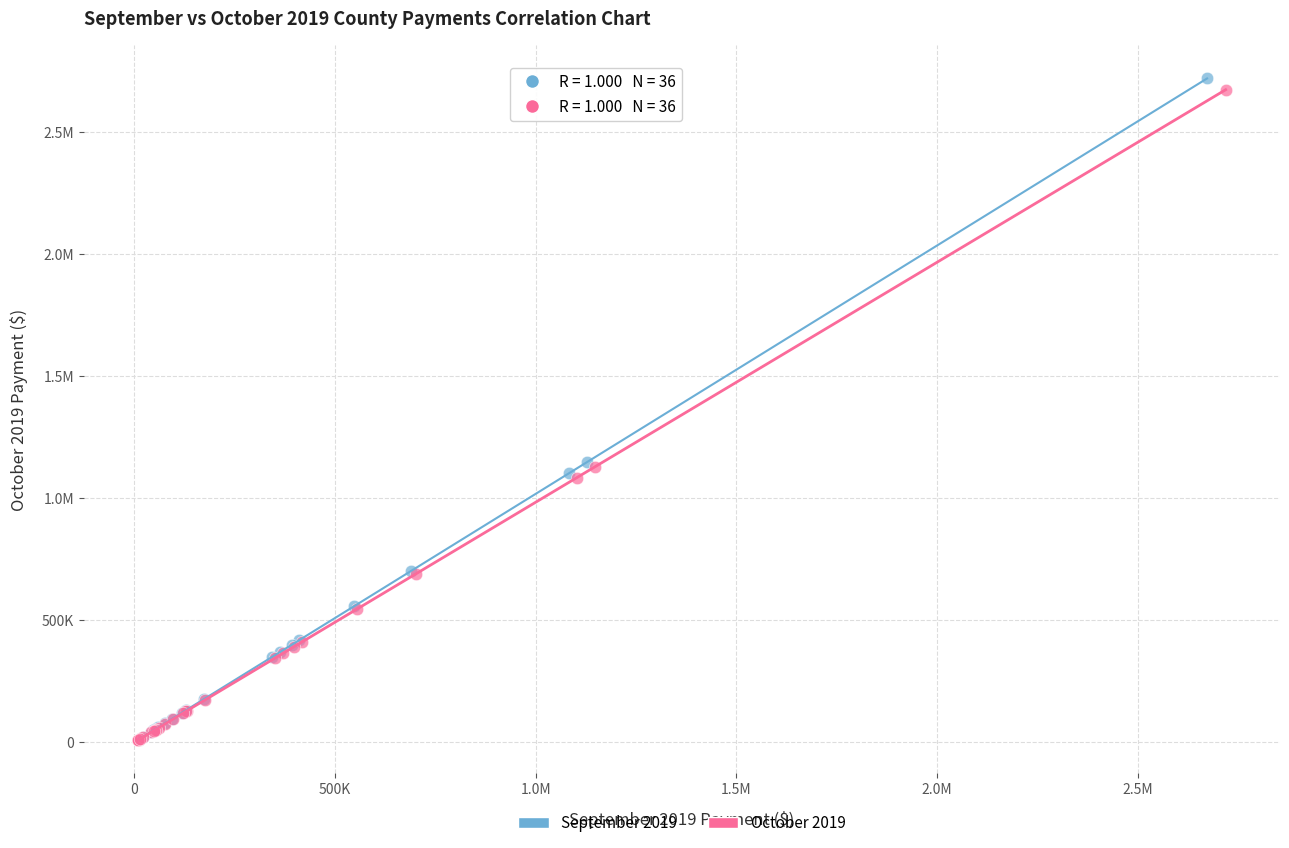

What are all the series names shown in the legend?

September 2019, October 2019